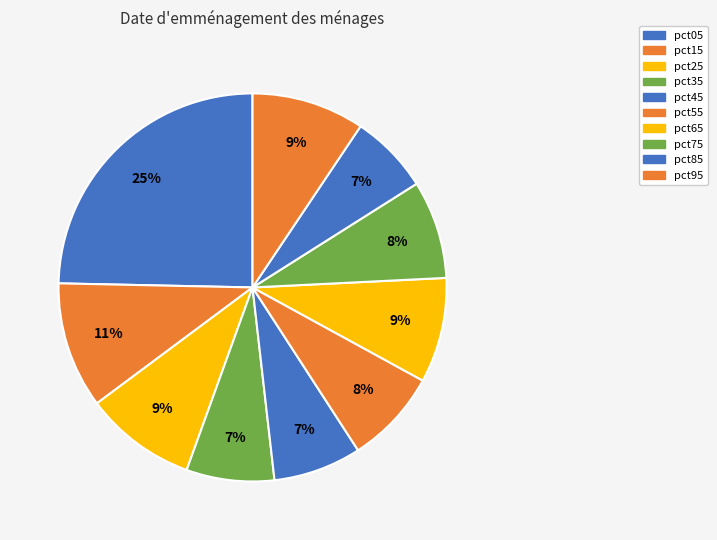

How many segments does this pie chart have?

10